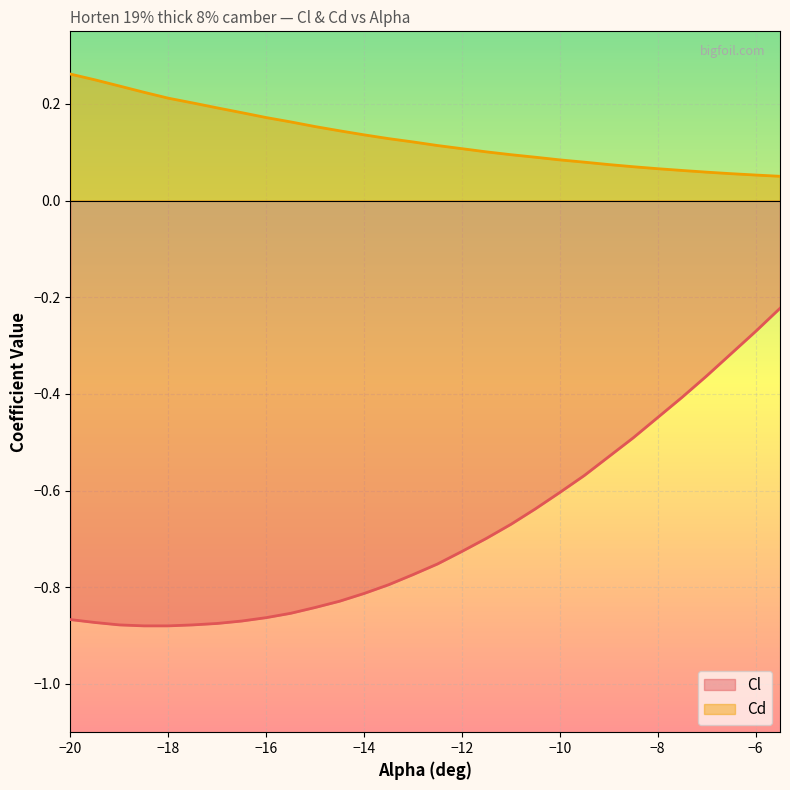

Count the Cd values in the range 0 to 1.

30